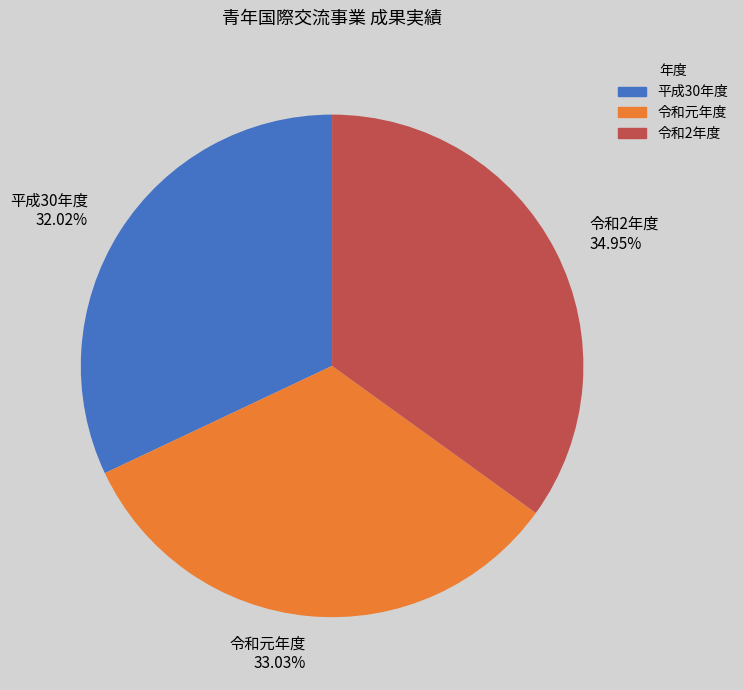

To the nearest percent, what is the average slice percentage?

33%